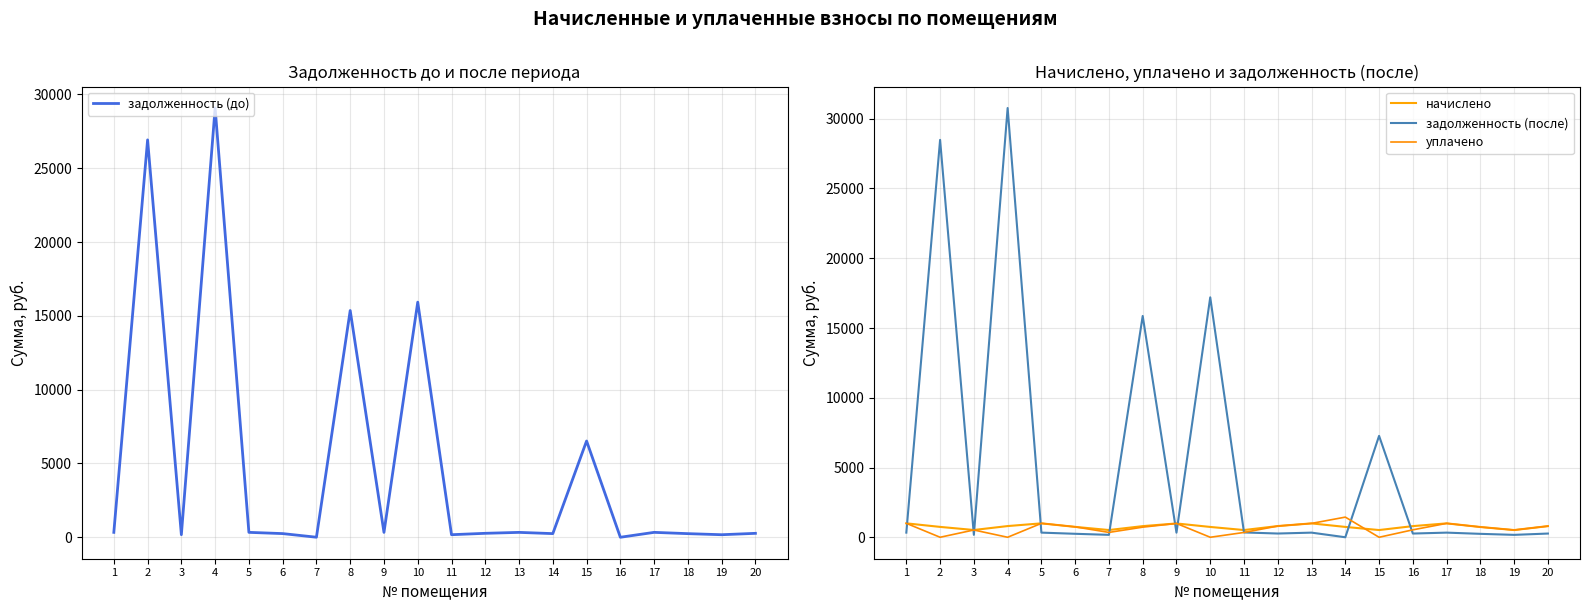

How many lines are shown in the chart?

4